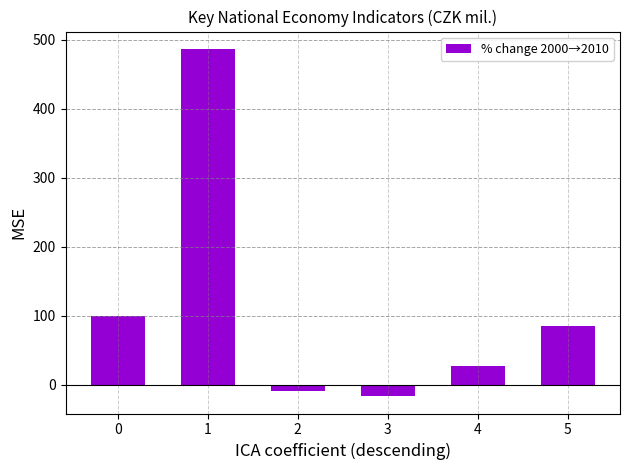

How many bars are there in total?

6